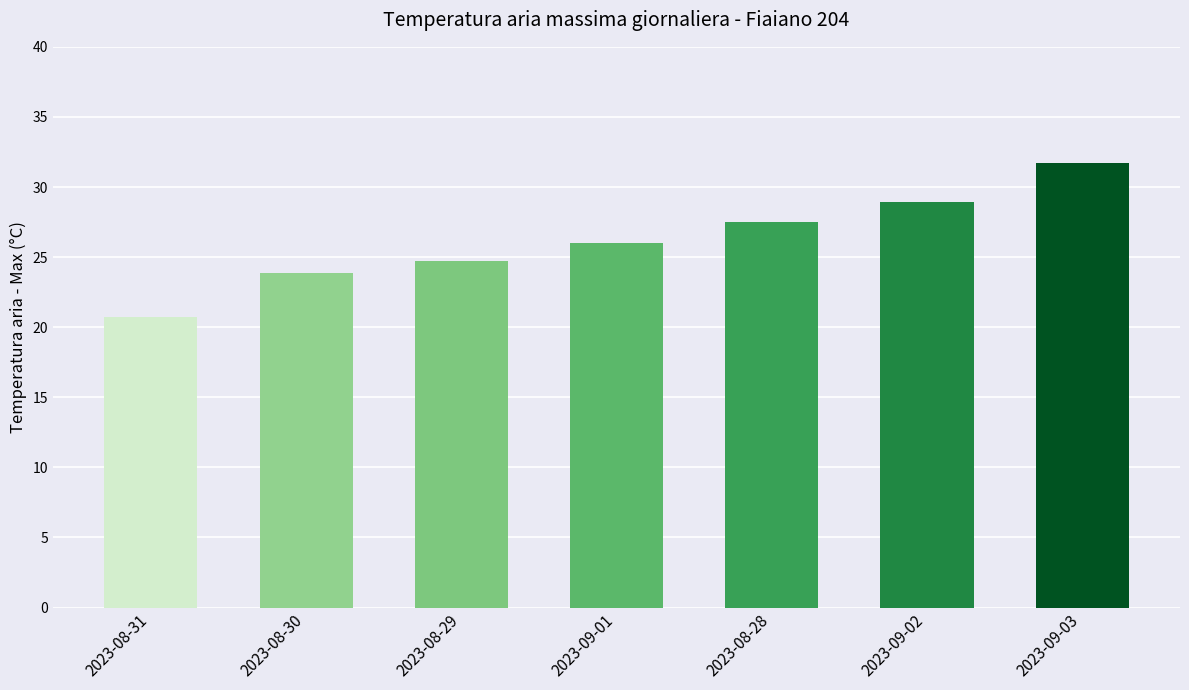

Where is the data nearest to the value 26?

2023-09-01